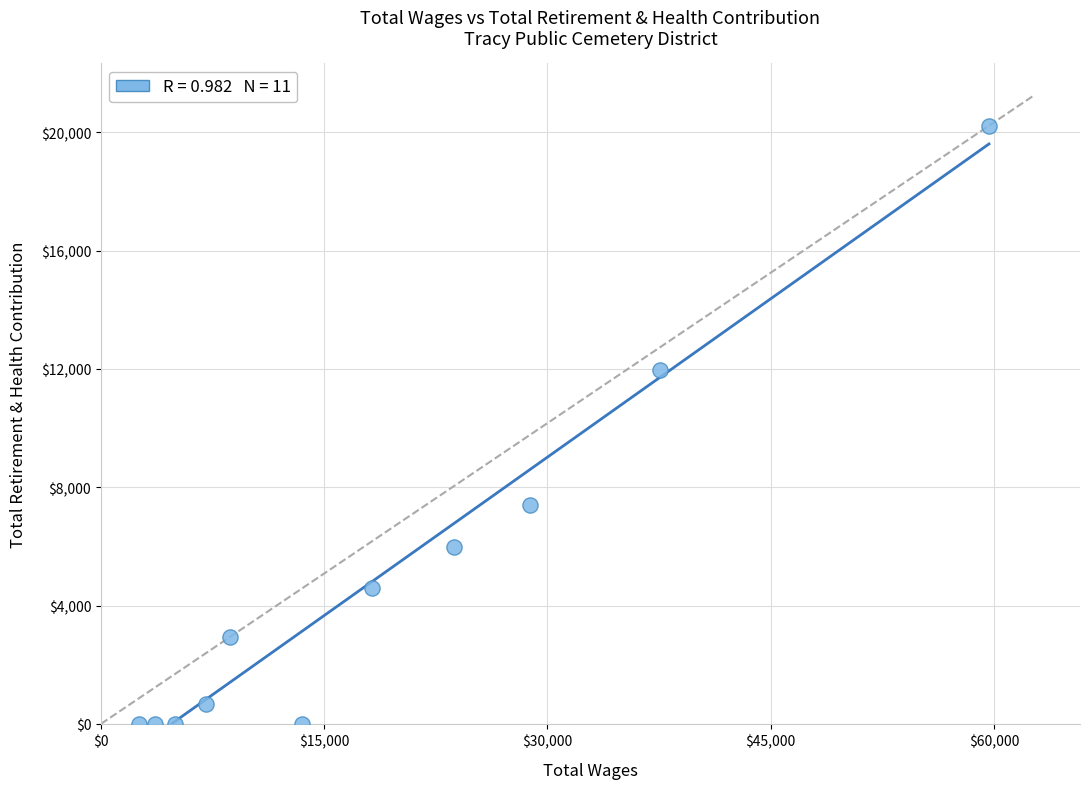

What Y value in the scatter plot is closest to 10113?

11954